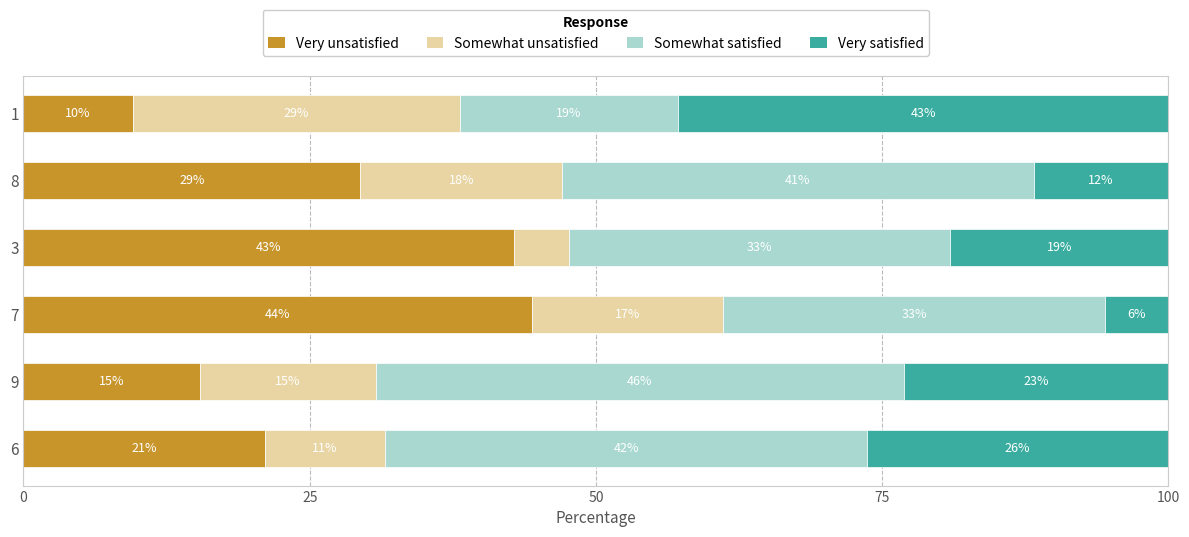

What is the minimum value for Very unsatisfied?

9.5